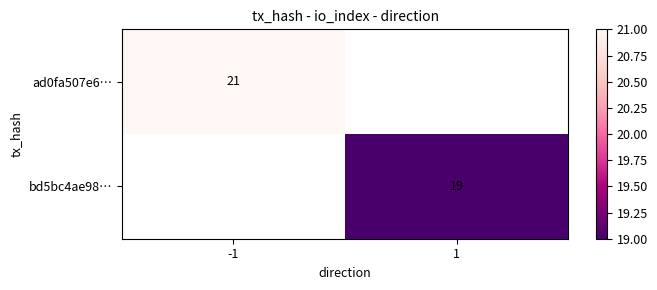

The value of ad0fa507e6… at -1 is 28. True or false?

False